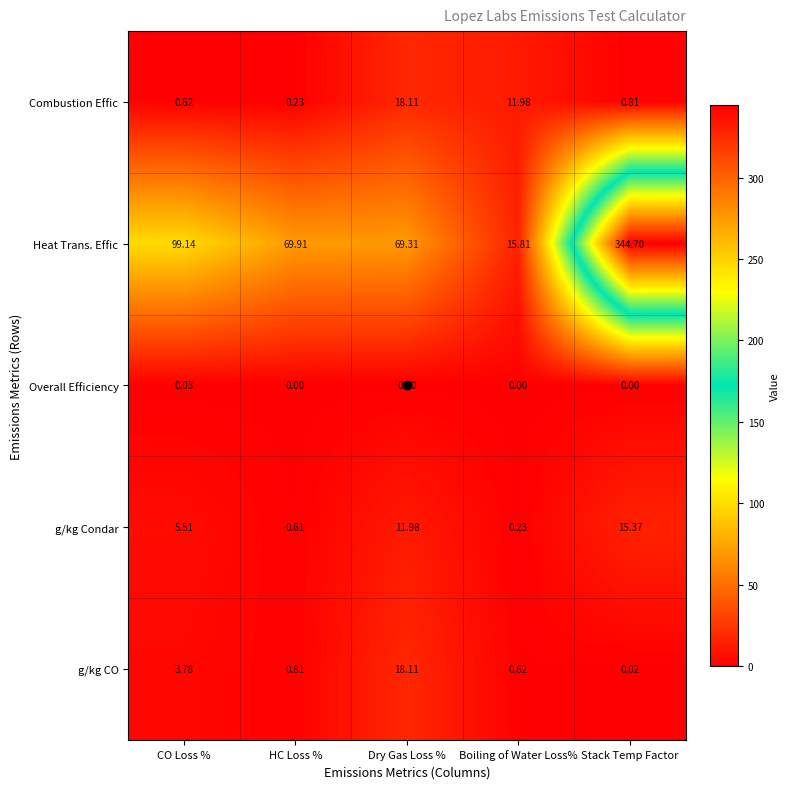

At which label does Overall Efficiency reach its peak?

CO Loss %